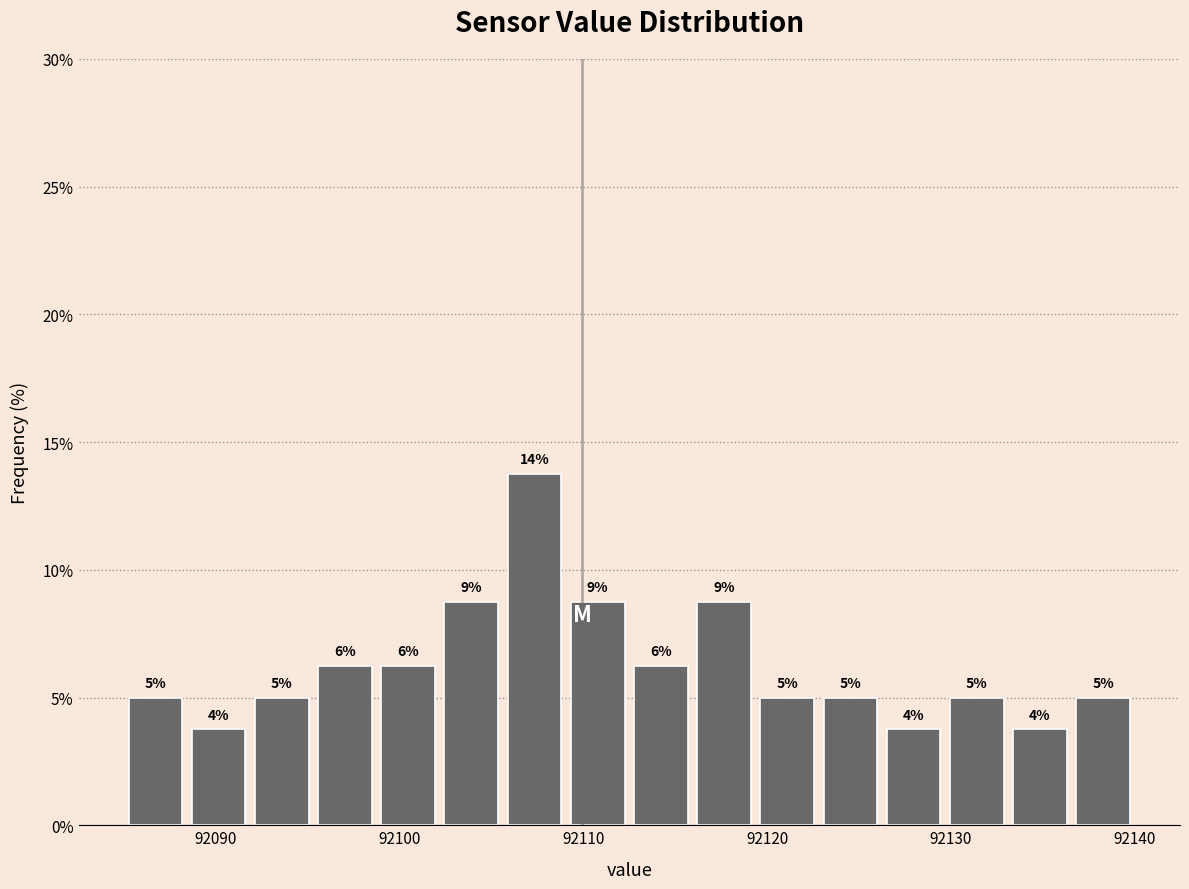

Around what value on the x-axis is the tallest bar? Give the approximate position of its centre, as read against the axis.

92107